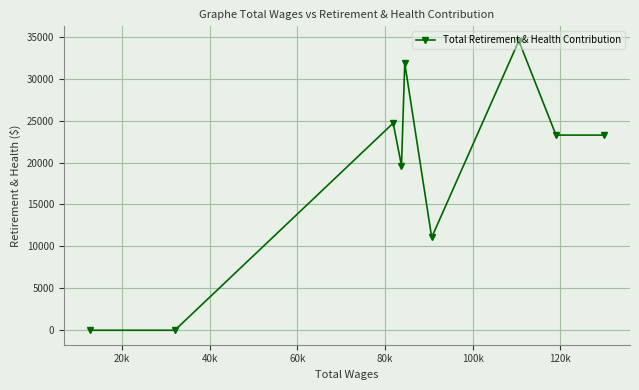

How many values exceed 23279?

3